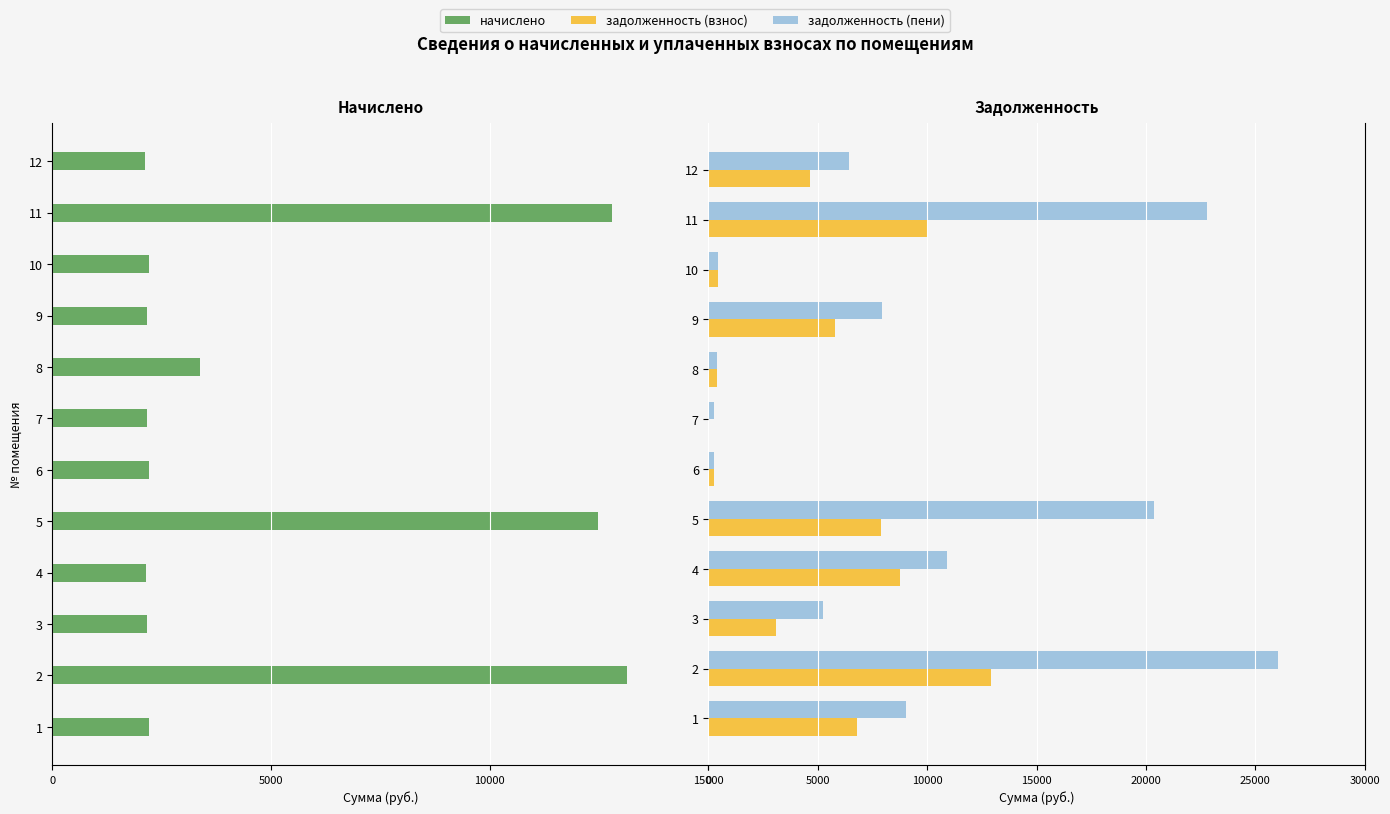

What is the value of the задолженность (взнос) bar at the 7th from the left?

13.4